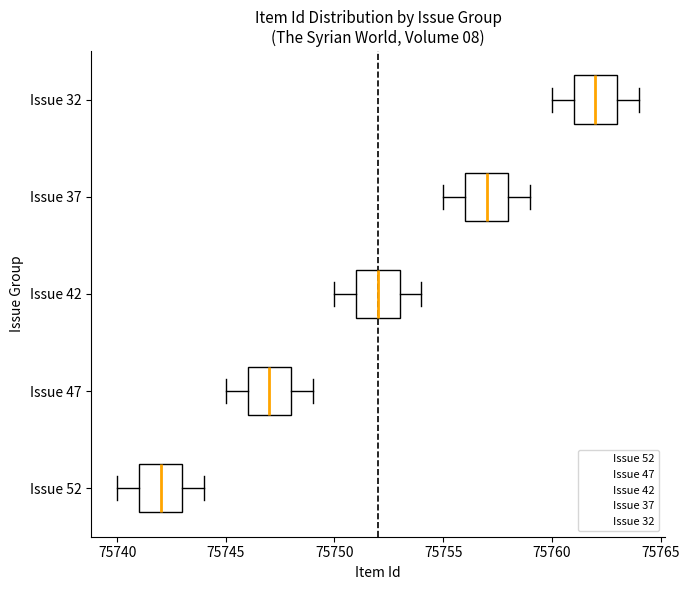

Reading bottom to top, read every box against the x-axis: the position of its median line, the range the box covers, and the ends of its whiskers. The values are not printed on the chart, so give them approximately, as read against the axis.

Issue 52: median 75742, box 75741 to 75743, whiskers 75740 to 75744
Issue 47: median 75747, box 75746 to 75748, whiskers 75745 to 75749
Issue 42: median 75752, box 75751 to 75753, whiskers 75750 to 75754
Issue 37: median 75757, box 75756 to 75758, whiskers 75755 to 75759
Issue 32: median 75762, box 75761 to 75763, whiskers 75760 to 75764